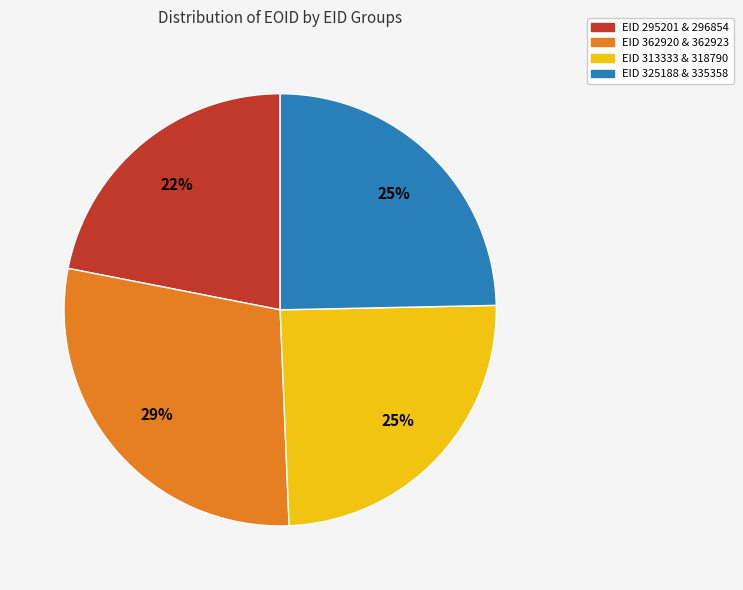

To the nearest percent, what is the difference between the largest and smallest slice percentages?

7%